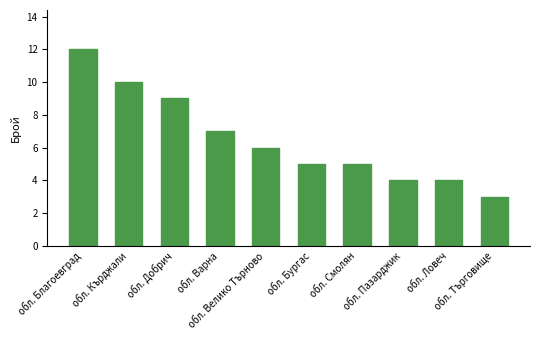

The value at обл. Велико Търново is 11. True or false?

False